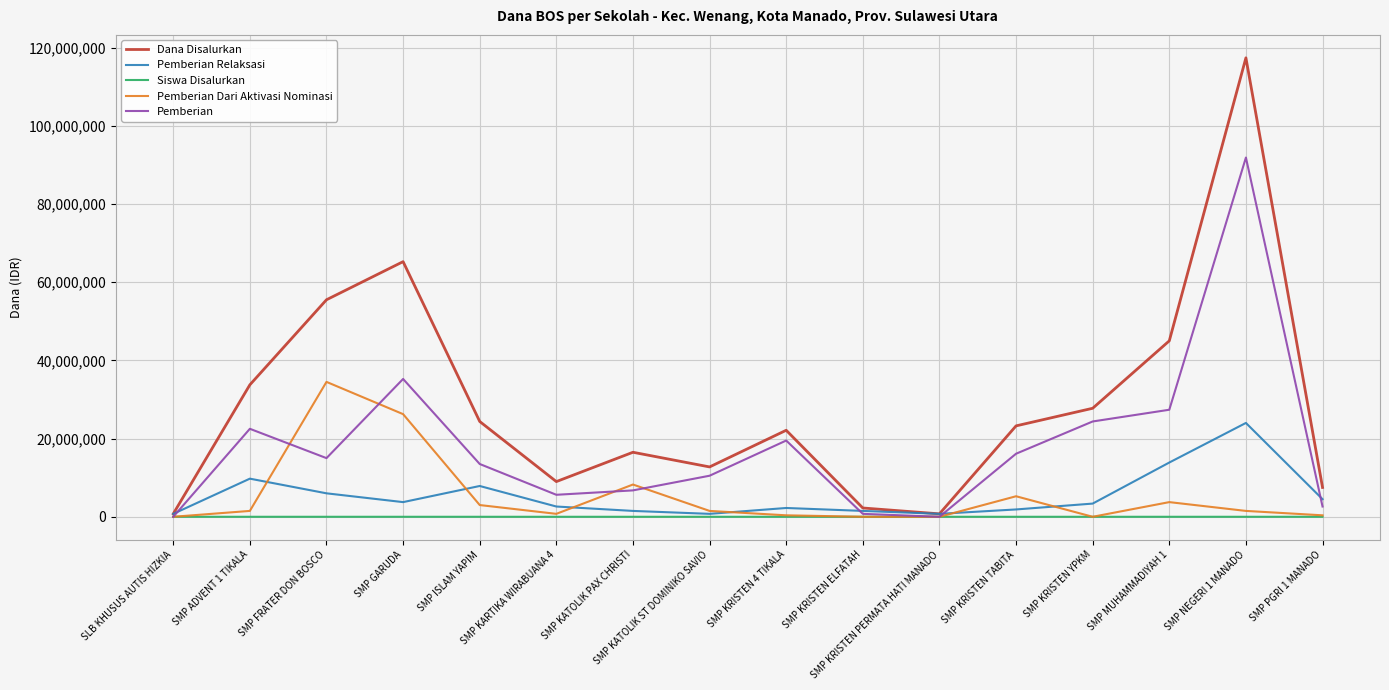

Rank the series by their maximum value, from lowest to highest.

Siswa Disalurkan, Pemberian Relaksasi, Pemberian Dari Aktivasi Nominasi, Pemberian, Dana Disalurkan